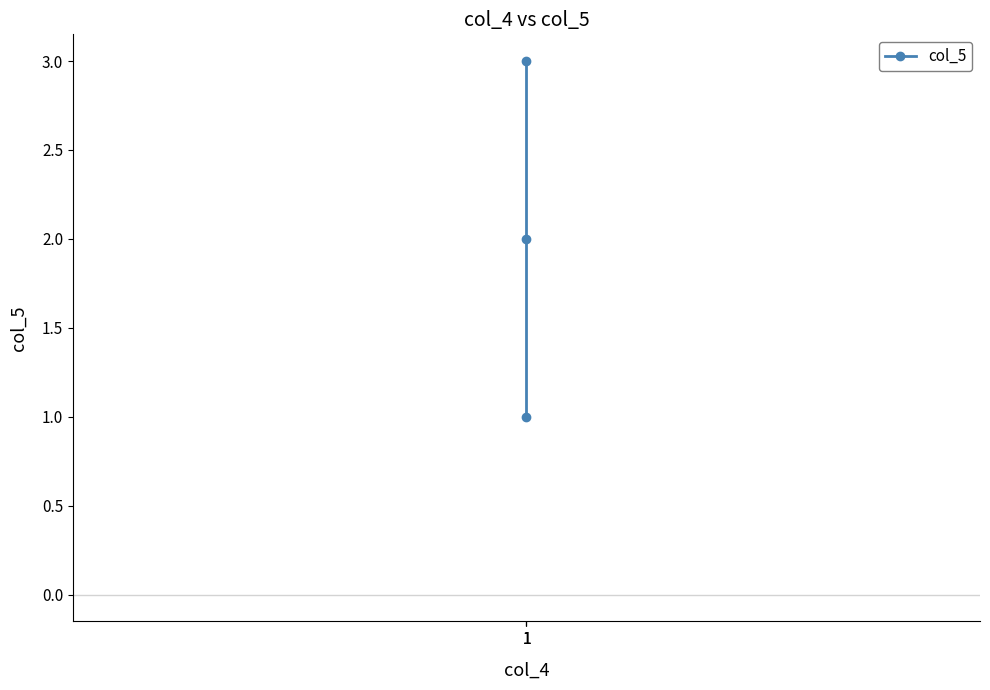

What is the value of the 3rd point from the left?

1